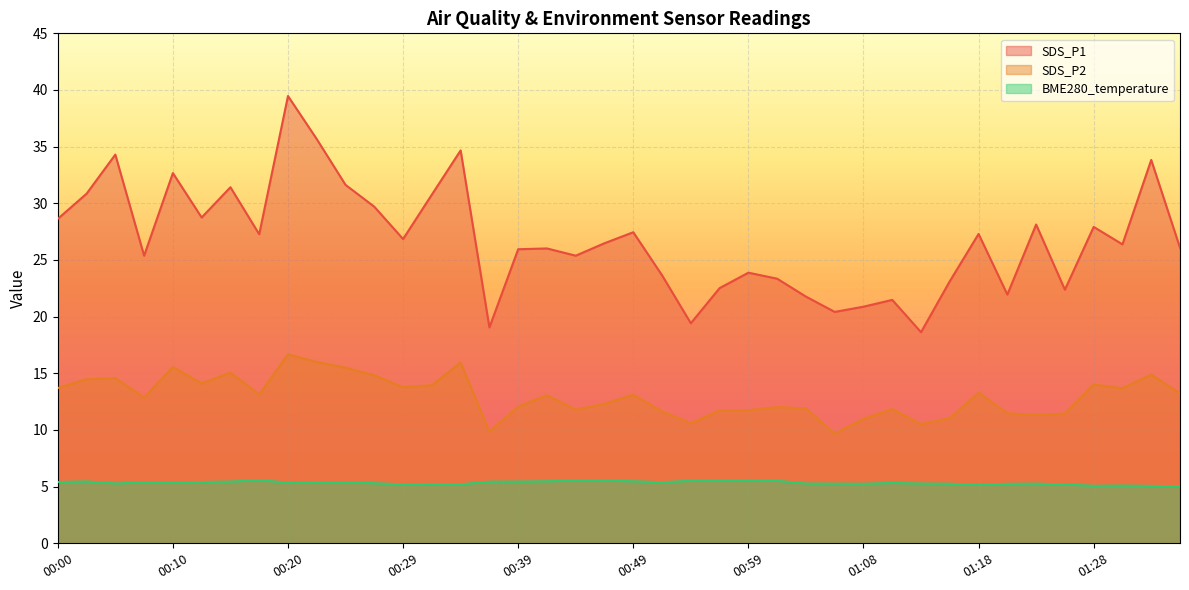

Is the value of BME280_temperature at 00:42 greater than the value of SDS_P2 at 01:16?

No